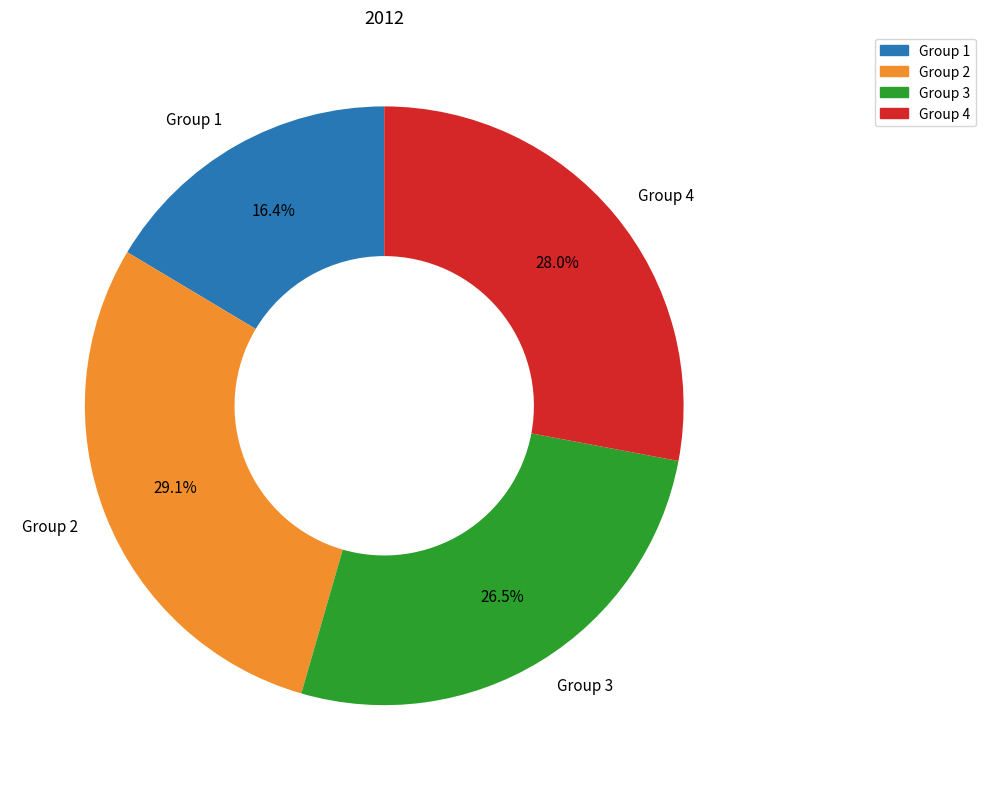

How much of the chart is everything except Group 3?

73.5%